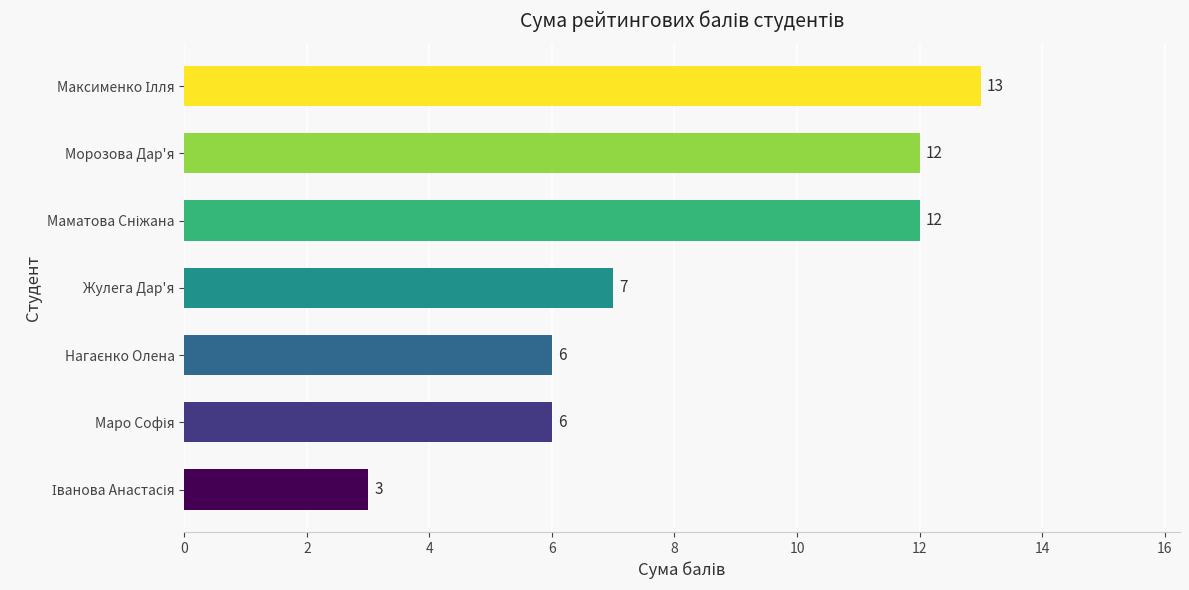

What is the difference between the maximum and minimum values?

10